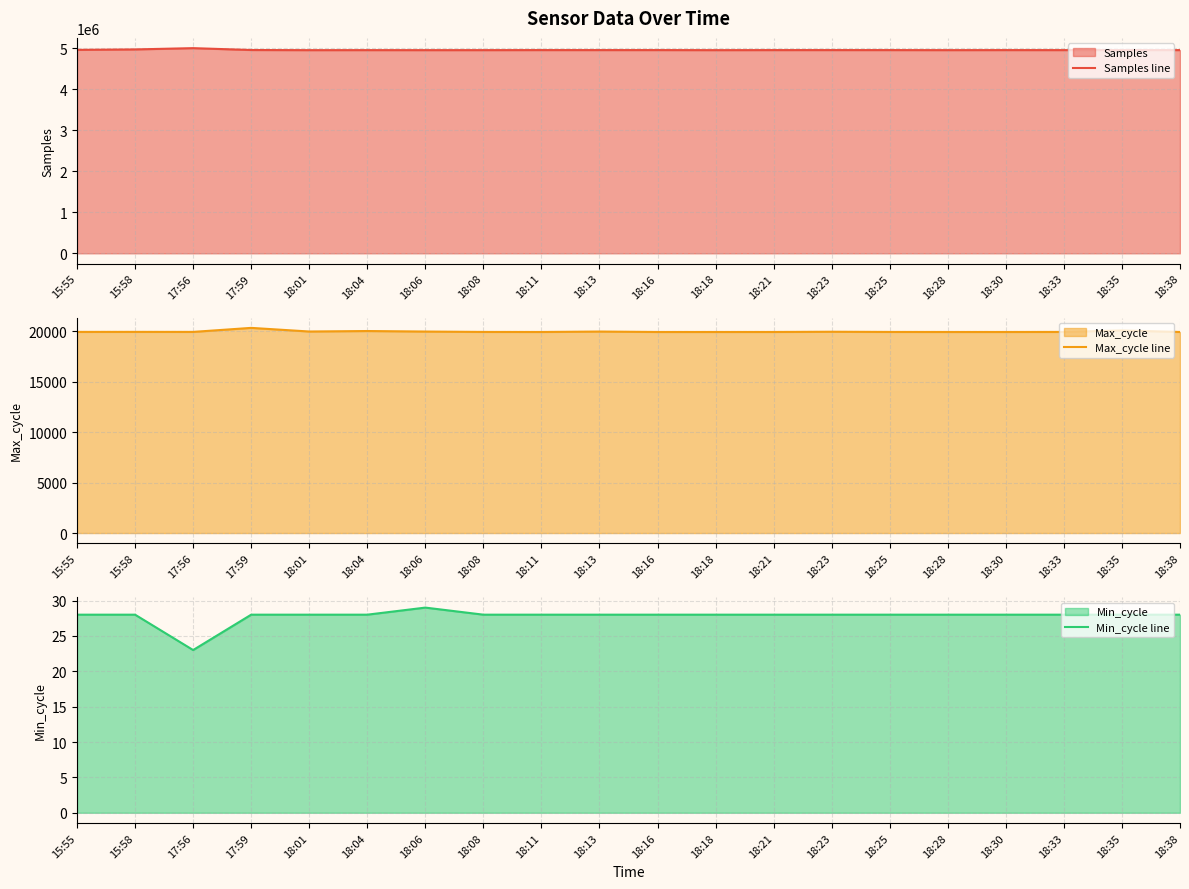

True or false: Min_cycle line and Samples line intersect in this chart.

False